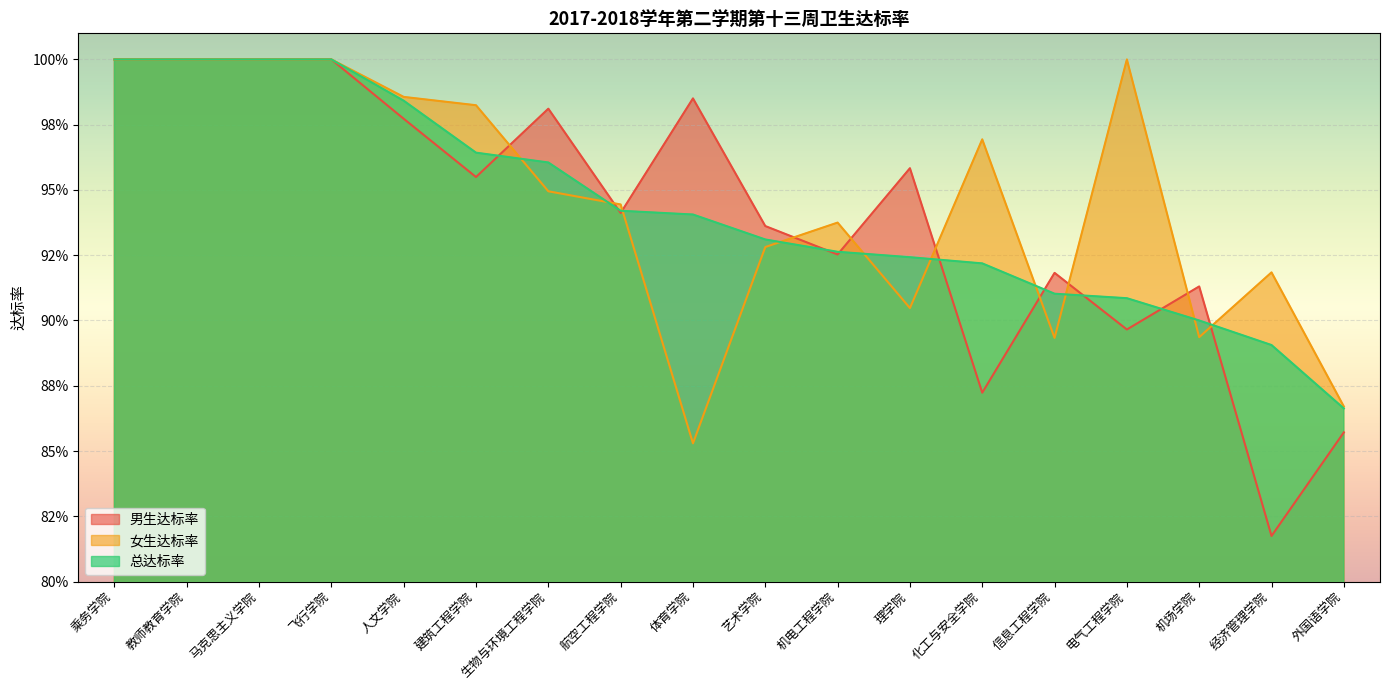

In 男生达标率, how many points are higher than both neighbors (excluding endpoints)?

5